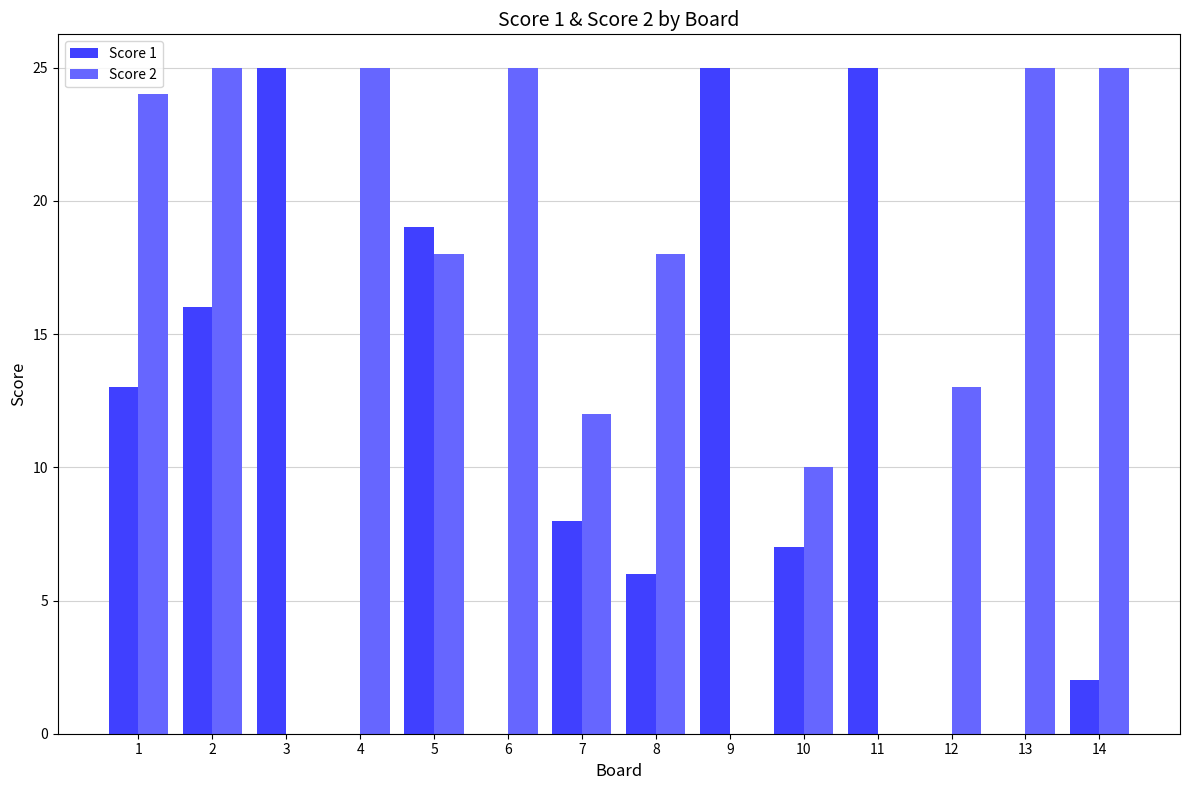

Reading left to right, transcribe all the data shown in this chart.

Score 1: 13	16	25	0	19	0	8	6	25	7	25	0	0	2
Score 2: 24	25	0	25	18	25	12	18	0	10	0	13	25	25